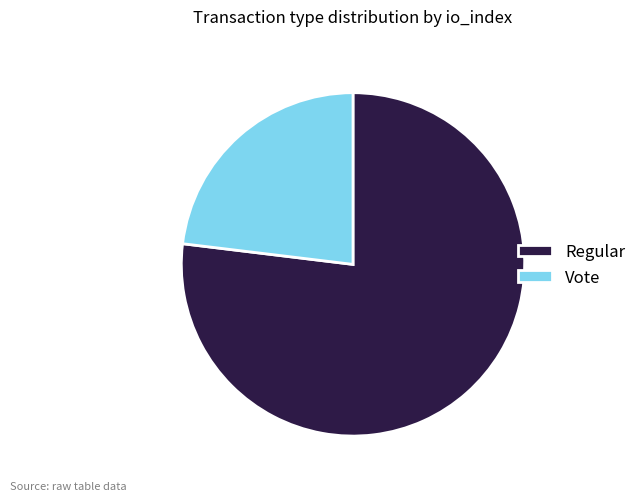

Count the number of slices in the pie.

2